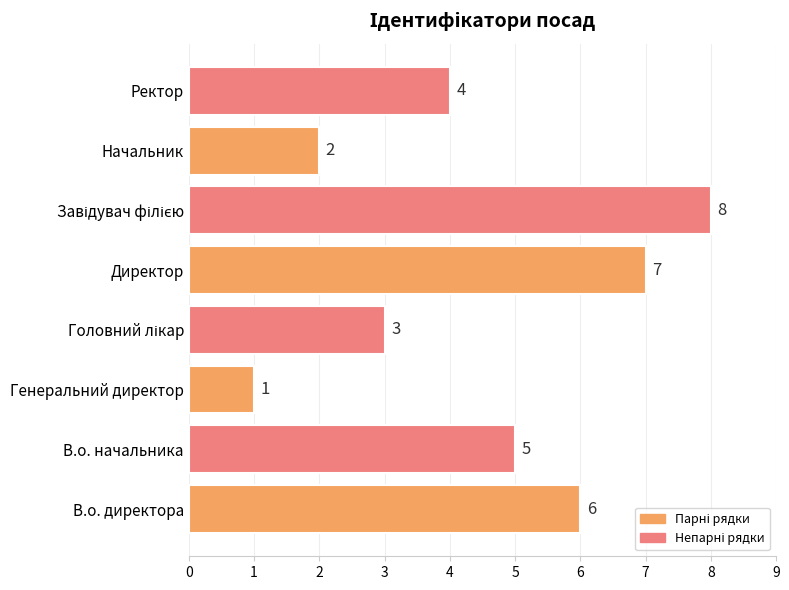

How many distinct data groups are displayed?

1